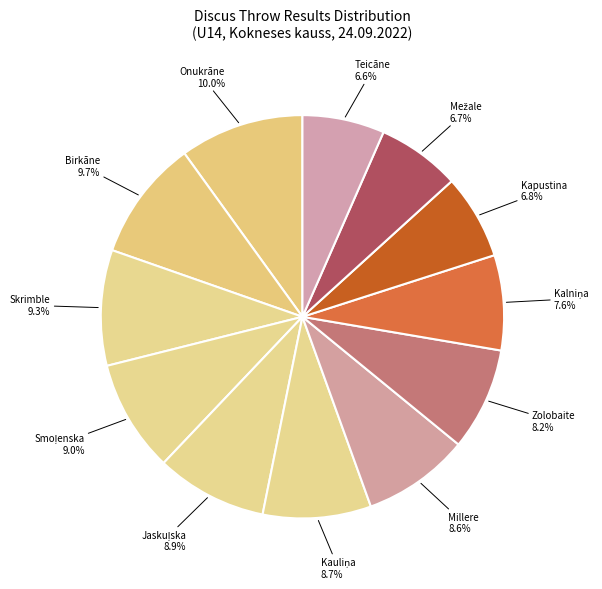

How many segments does this pie chart have?

12